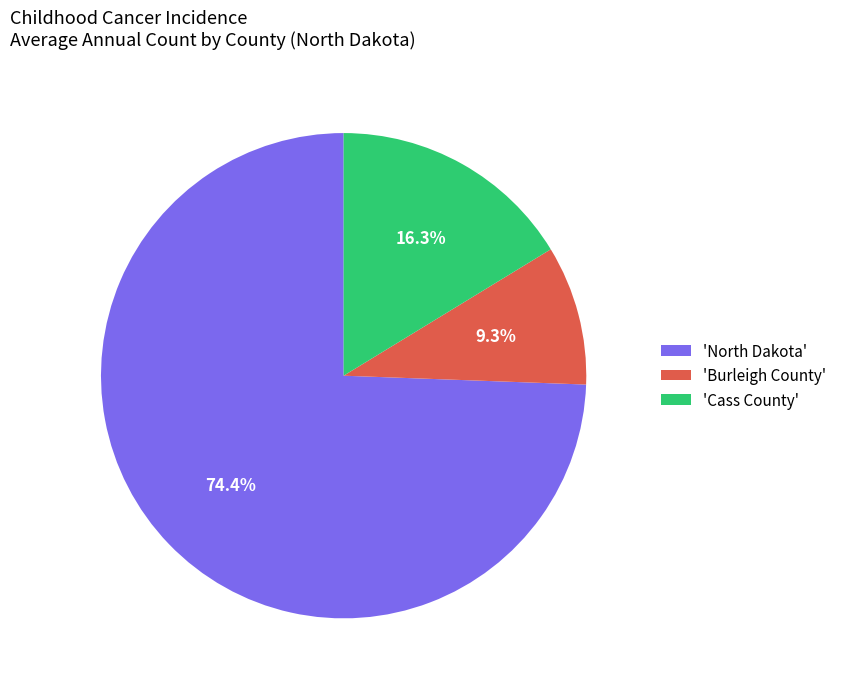

To the nearest percent, what is the average slice percentage?

33%